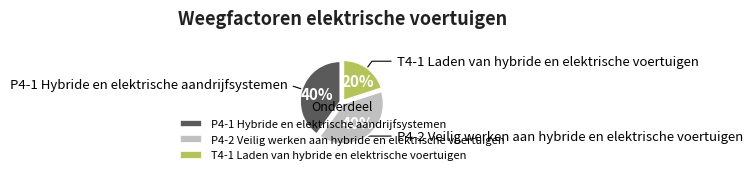

To the nearest percent, what percentage of the pie is T4-1 Laden van hybride en elektrische voertuigen?

20%